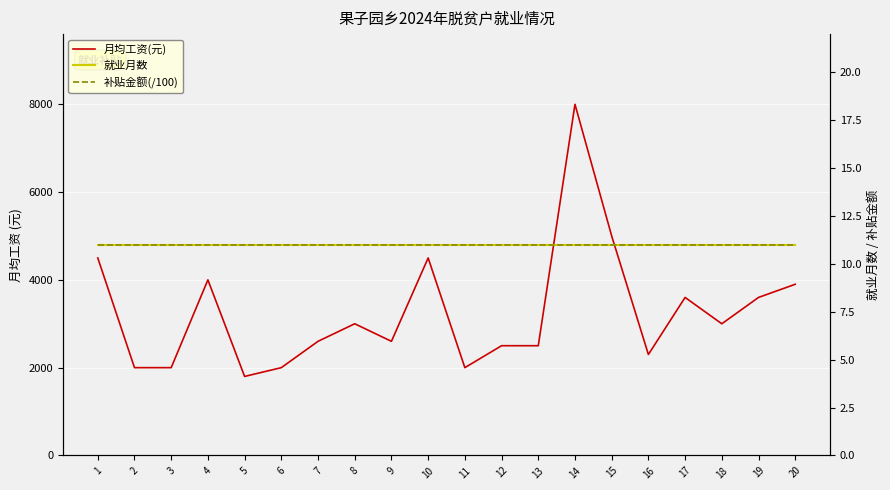

What is the sum of all 补贴金额(/100) values?

220